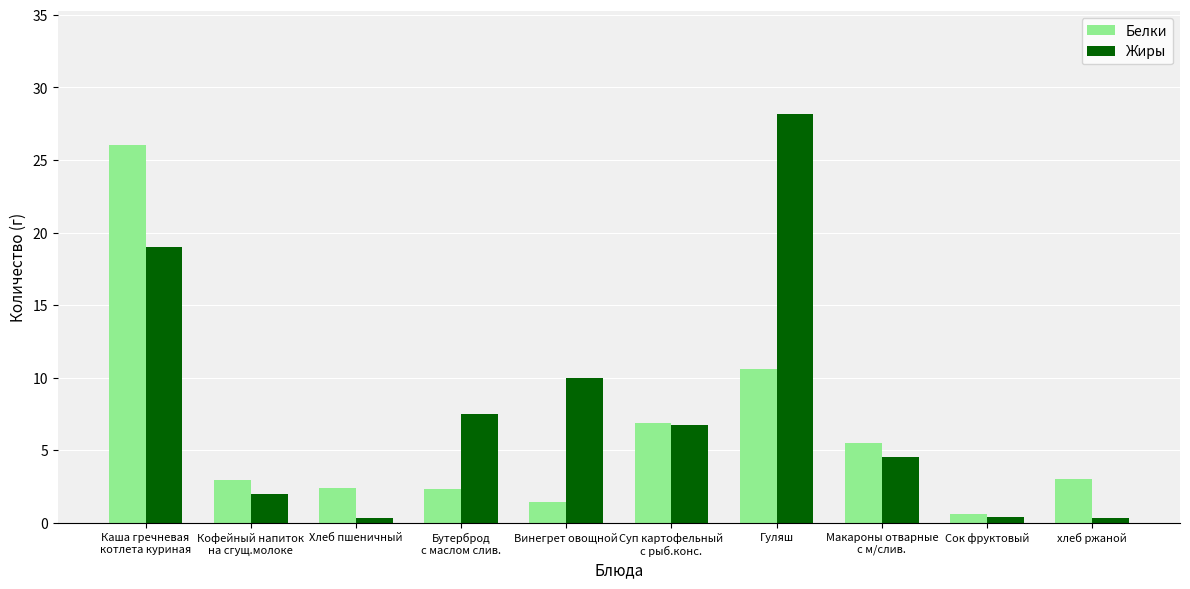

What is the greatest value displayed?

28.2